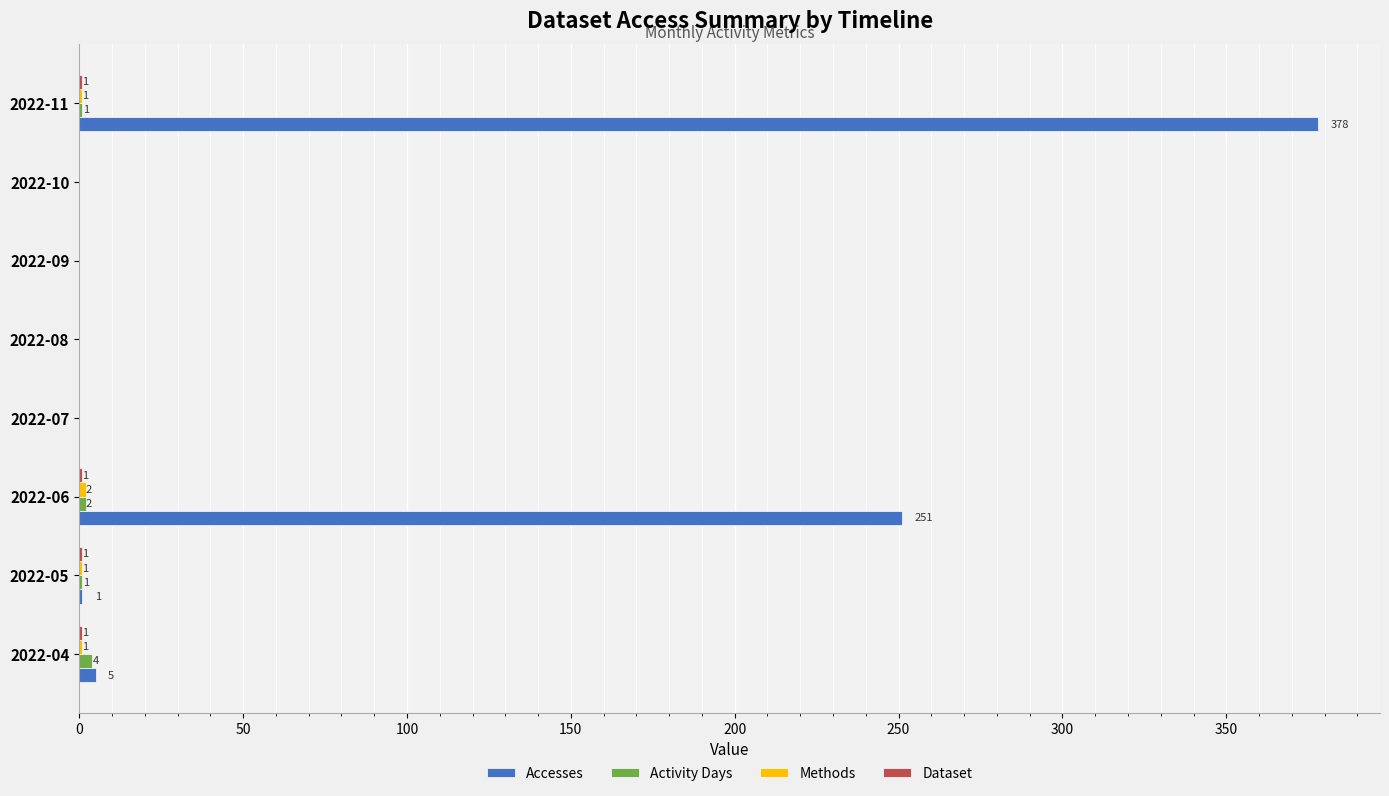

What is the highest value of the Accesses series?

378